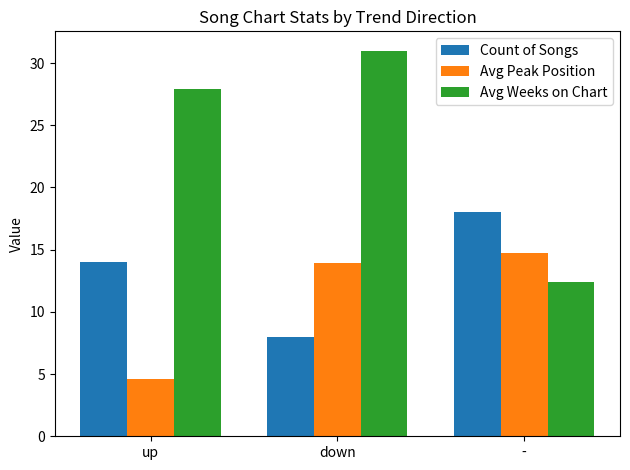

List the series in order of their overall mean, lowest first.

Avg Peak Position, Count of Songs, Avg Weeks on Chart